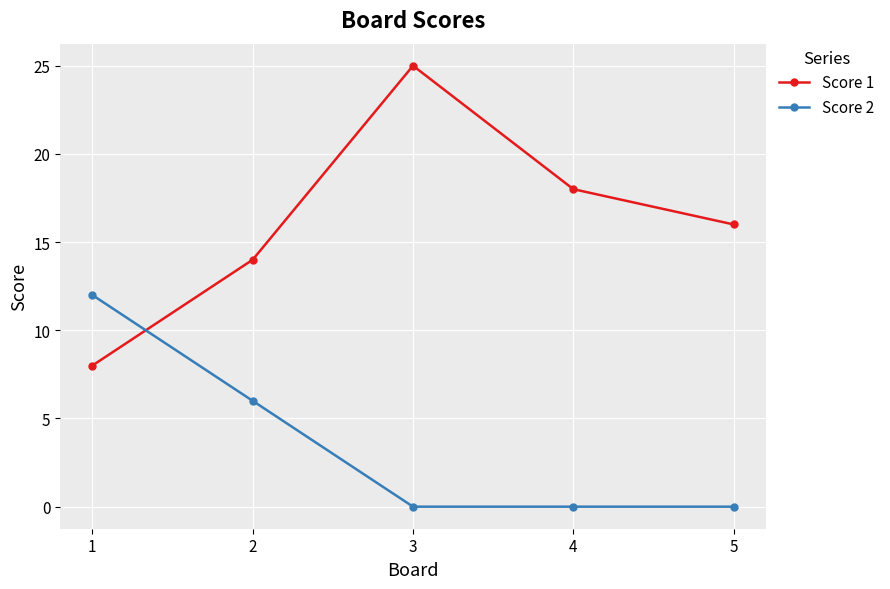

At which category is the sum across all series the highest?

3